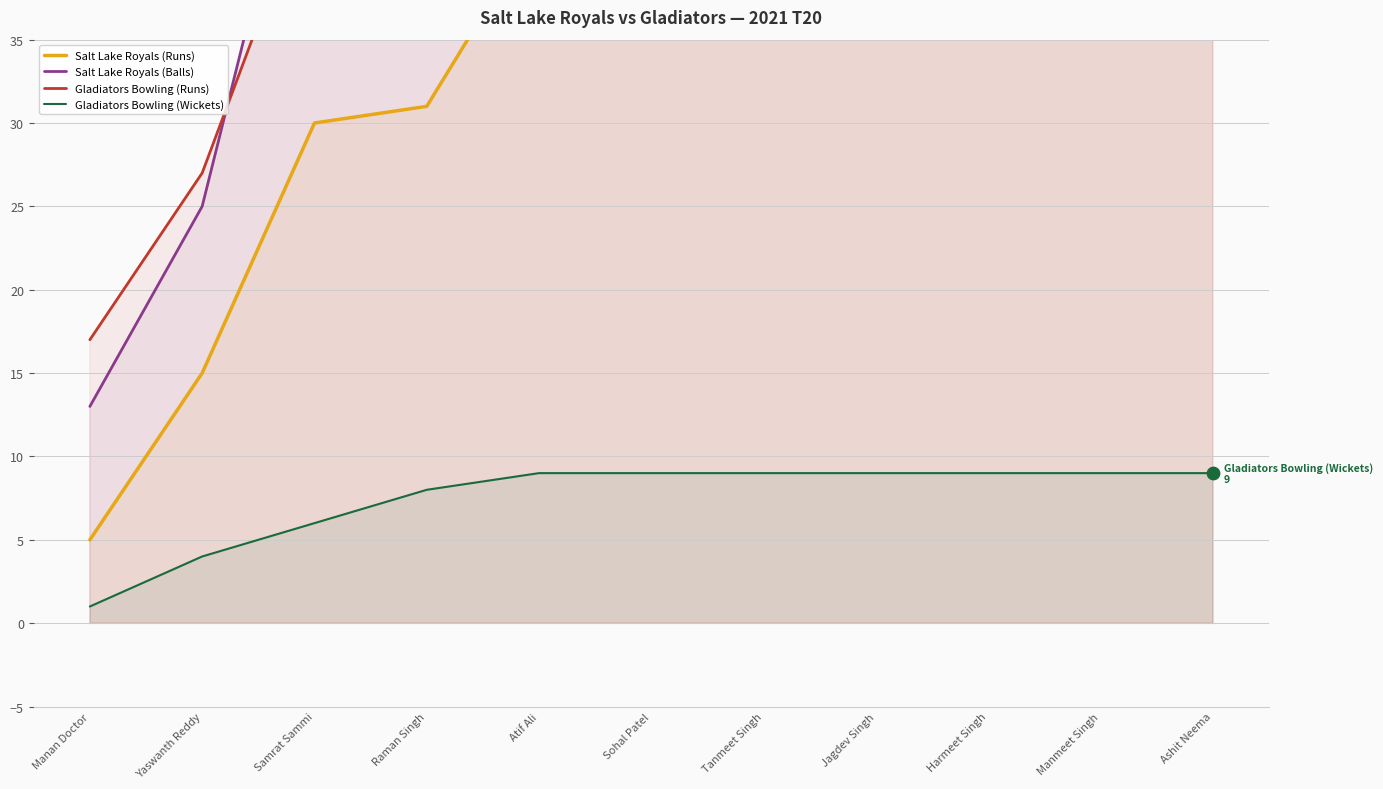

At how many categories does at least one series exceed 73?

7